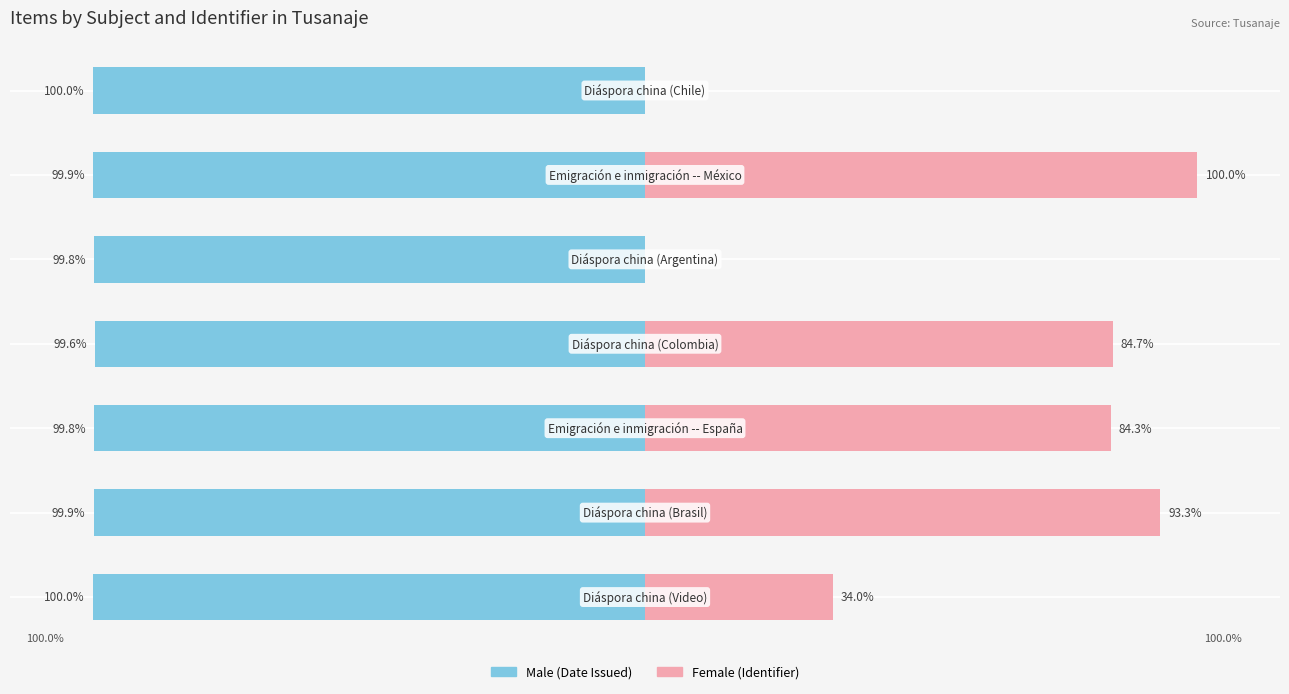

How many groups of bars are there?

7